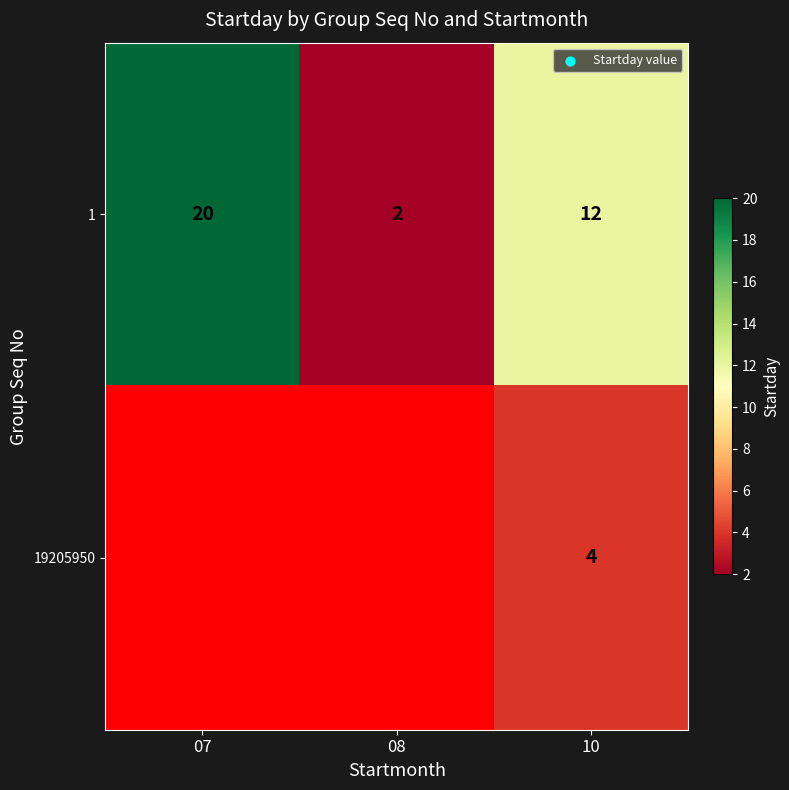

True or false: 1 has a value of 9.2 at 07.

False